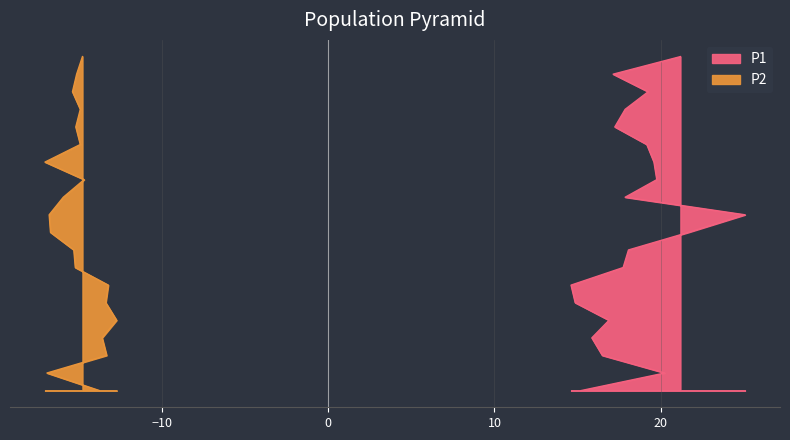

True or false: P2 and P1 intersect in this chart.

False